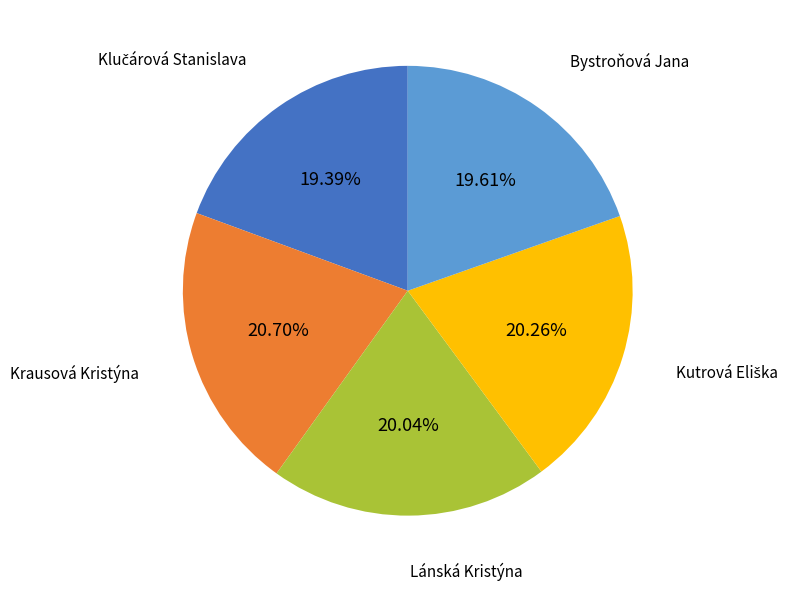

Count the number of slices in the pie.

5